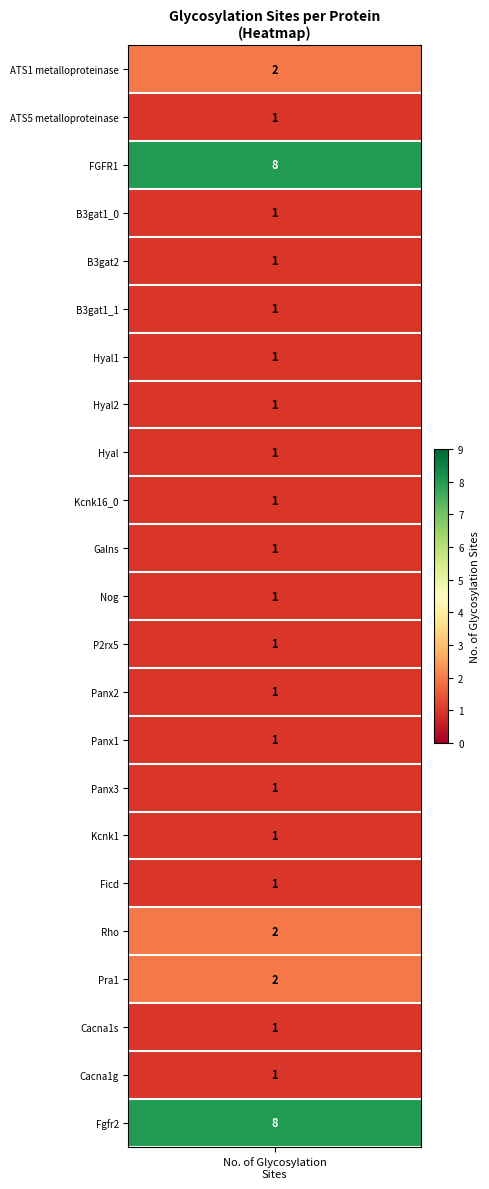

How many values are between 1 and 2?

21